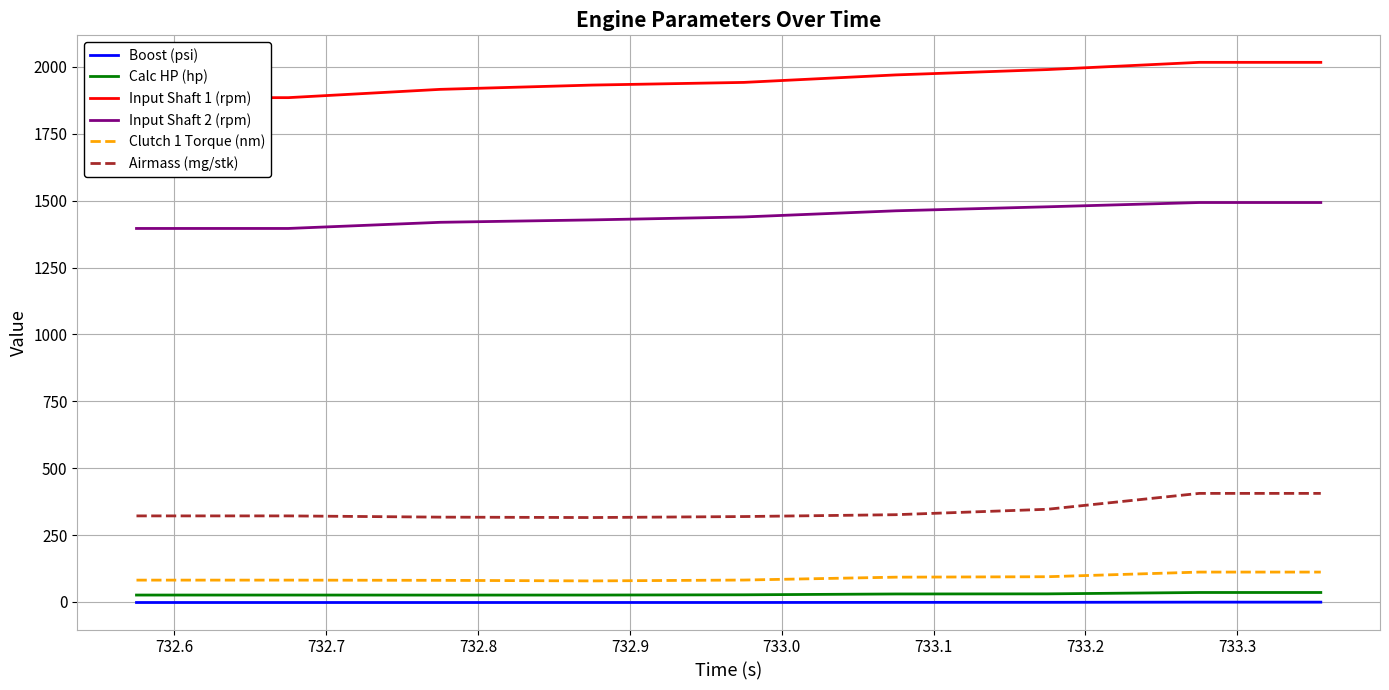

True or false: Calc HP (hp) and Clutch 1 Torque (nm) intersect in this chart.

False